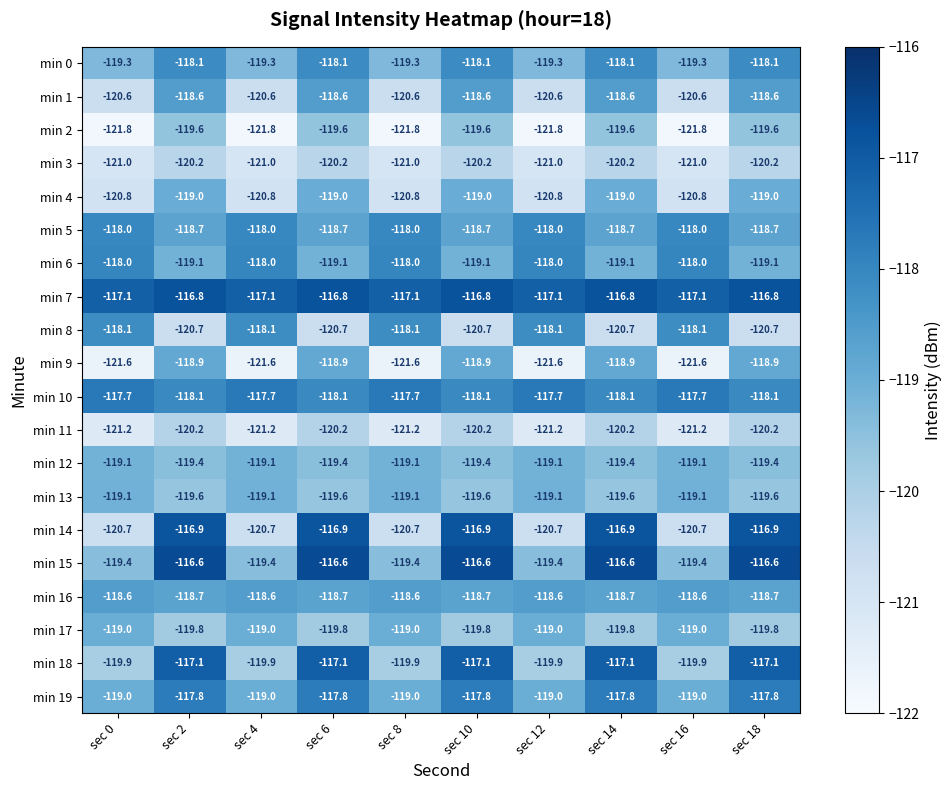

The min 15 series shows -198.8 at sec 16. True or false?

False